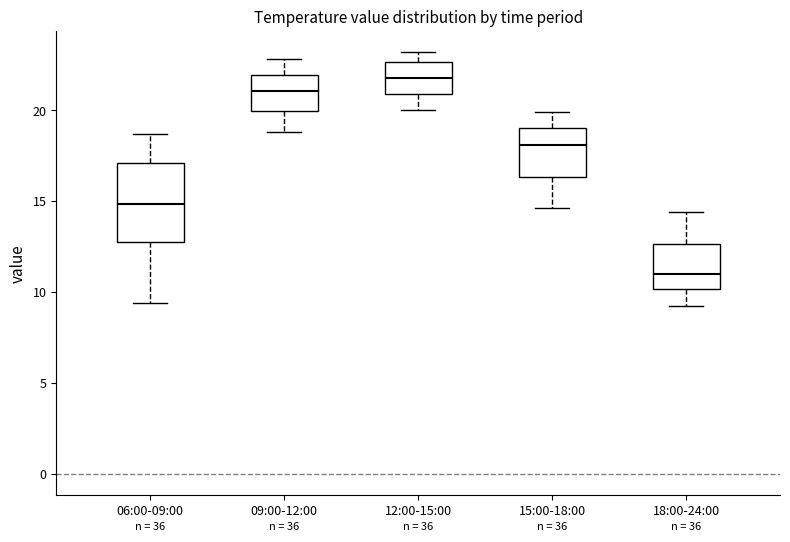

Where does the median line of the box for 15:00-18:00 sit on the y-axis? The values are not printed on the chart, so give them approximately, as read against the axis.

18.0